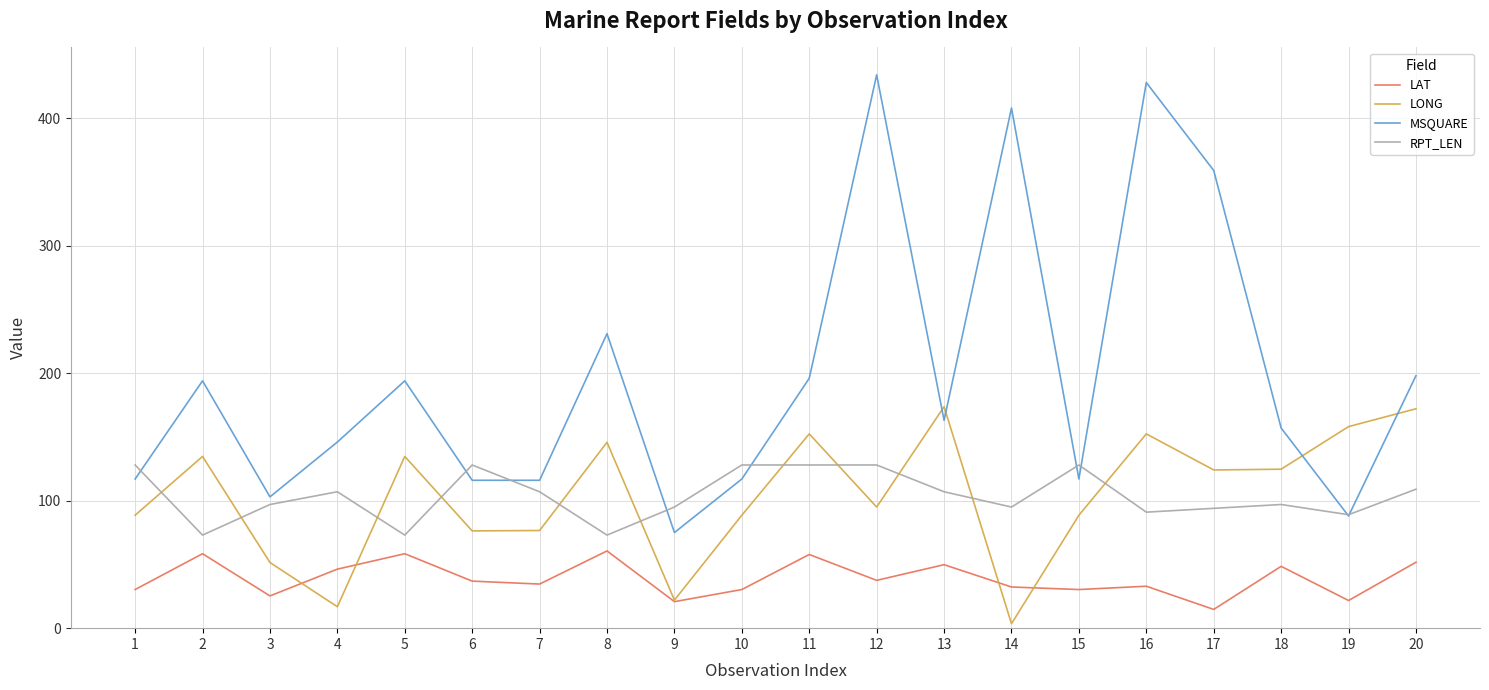

Which series has the largest total across all categories?

MSQUARE